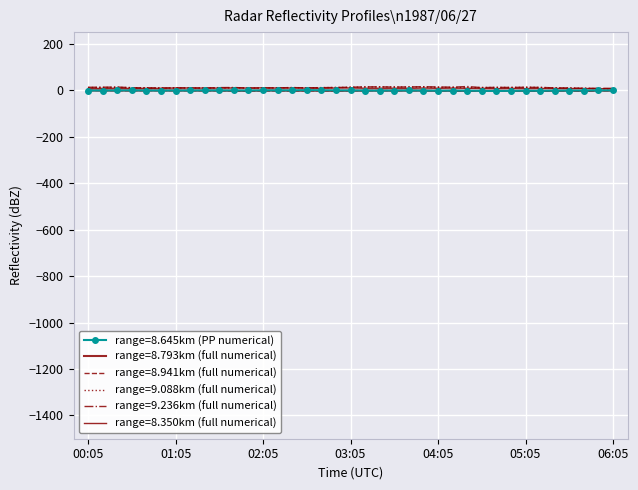

Reading left to right, extract all data points from this chart.

8.645: 00:05=-1.3	00:15=-1.3	00:25=-1.1	00:35=-0.9	00:45=-1.3	00:55=-1.4	01:05=-1.4	01:15=-1.2	01:25=-1.0	01:35=-1.0	01:45=-1.2	01:55=-1.2	02:05=-0.8	02:15=-0.7	02:25=-0.8	02:35=0.1	02:45=-0.4	02:55=-0.8	03:05=-1.1	03:15=-1.4	03:25=-1.8	03:35=-1.3	03:45=-1.2	03:55=-1.8	04:05=-2.1	04:15=-1.8	04:25=-2.1	04:35=-2.8	04:45=-3.3	04:55=-2.7	05:05=-2.2	05:15=-2.5	05:25=-1.9	05:35=-1.6	05:45=-1.4	05:55=-1.0	06:05=-1.0
8.793: 00:05=-1.2	00:15=-1.3	00:25=-1.4	00:35=-1.3	00:45=-1.3	00:55=-1.5	01:05=-1.6	01:15=-1.8	01:25=-1.6	01:35=-1.9	01:45=-2.4	01:55=-2.8	02:05=-1.6	02:15=-1.6	02:25=-2.3	02:35=-2.0	02:45=-2.4	02:55=-2.7	03:05=-2.3	03:15=-2.2	03:25=-1.7	03:35=-2.2	03:45=-1.7	03:55=-1.7	04:05=-3.0	04:15=-2.2	04:25=-3.2	04:35=-2.4	04:45=-2.4	04:55=-2.5	05:05=-2.8	05:15=-3.0	05:25=-2.3	05:35=-2.1	05:45=-2.9	05:55=-1.9	06:05=-1.9
8.941: 00:05=-1.3	00:15=-1.5	00:25=-1.9	00:35=-2.2	00:45=-1.6	00:55=-1.5	01:05=-1.6	01:15=-1.8	01:25=-2.1	01:35=-1.9	01:45=-2.7	01:55=-2.8	02:05=-2.9	02:15=-2.6	02:25=-2.7	02:35=-2.5	02:45=-2.0	02:55=-2.6	03:05=-1.9	03:15=-1.7	03:25=-1.4	03:35=-1.7	03:45=-1.3	03:55=-1.9	04:05=-1.6	04:15=-3.1	04:25=-3.2	04:35=-2.2	04:45=-3.9	04:55=-3.5	05:05=-3.7	05:15=-3.6	05:25=-3.2	05:35=-2.3	05:45=-3.8	05:55=-2.4	06:05=-1.8
9.088: 00:05=11.7	00:15=11.8	00:25=12.4	00:35=10.8	00:45=10.0	00:55=8.8	01:05=9.8	01:15=9.7	01:25=9.6	01:35=9.4	01:45=10.3	01:55=9.4	02:05=9.6	02:15=10.3	02:25=11.2	02:35=10.3	02:45=11.0	02:55=11.6	03:05=12.5	03:15=14.0	03:25=14.0	03:35=14.2	03:45=13.6	03:55=14.0	04:05=12.1	04:15=12.3	04:25=10.8	04:35=11.7	04:45=11.7	04:55=11.8	05:05=12.6	05:15=12.0	05:25=9.5	05:35=9.4	05:45=8.4	05:55=6.5	06:05=6.2
9.236: 00:05=12.5	00:15=12.9	00:25=13.5	00:35=10.8	00:45=10.0	00:55=9.9	01:05=9.9	01:15=9.7	01:25=9.2	01:35=11.2	01:45=11.6	01:55=9.1	02:05=9.4	02:15=10.3	02:25=11.2	02:35=10.3	02:45=11.0	02:55=11.6	03:05=12.9	03:15=14.1	03:25=14.5	03:35=13.2	03:45=14.0	03:55=15.0	04:05=13.9	04:15=13.0	04:25=15.8	04:35=11.1	04:45=12.3	04:55=11.8	05:05=12.6	05:15=12.0	05:25=10.2	05:35=9.5	05:45=8.0	05:55=8.2	06:05=8.0
8.350: 00:05=7.4	00:15=7.7	00:25=8.5	00:35=7.3	00:45=8.1	00:55=8.2	01:05=9.5	01:15=9.4	01:25=9.0	01:35=9.0	01:45=9.6	01:55=9.2	02:05=10.2	02:15=9.1	02:25=9.4	02:35=9.0	02:45=8.3	02:55=9.4	03:05=9.6	03:15=8.4	03:25=8.3	03:35=8.4	03:45=8.1	03:55=9.3	04:05=8.1	04:15=9.0	04:25=8.2	04:35=7.8	04:45=6.9	04:55=7.9	05:05=7.0	05:15=7.2	05:25=7.8	05:35=7.2	05:45=7.2	05:55=6.5	06:05=6.2